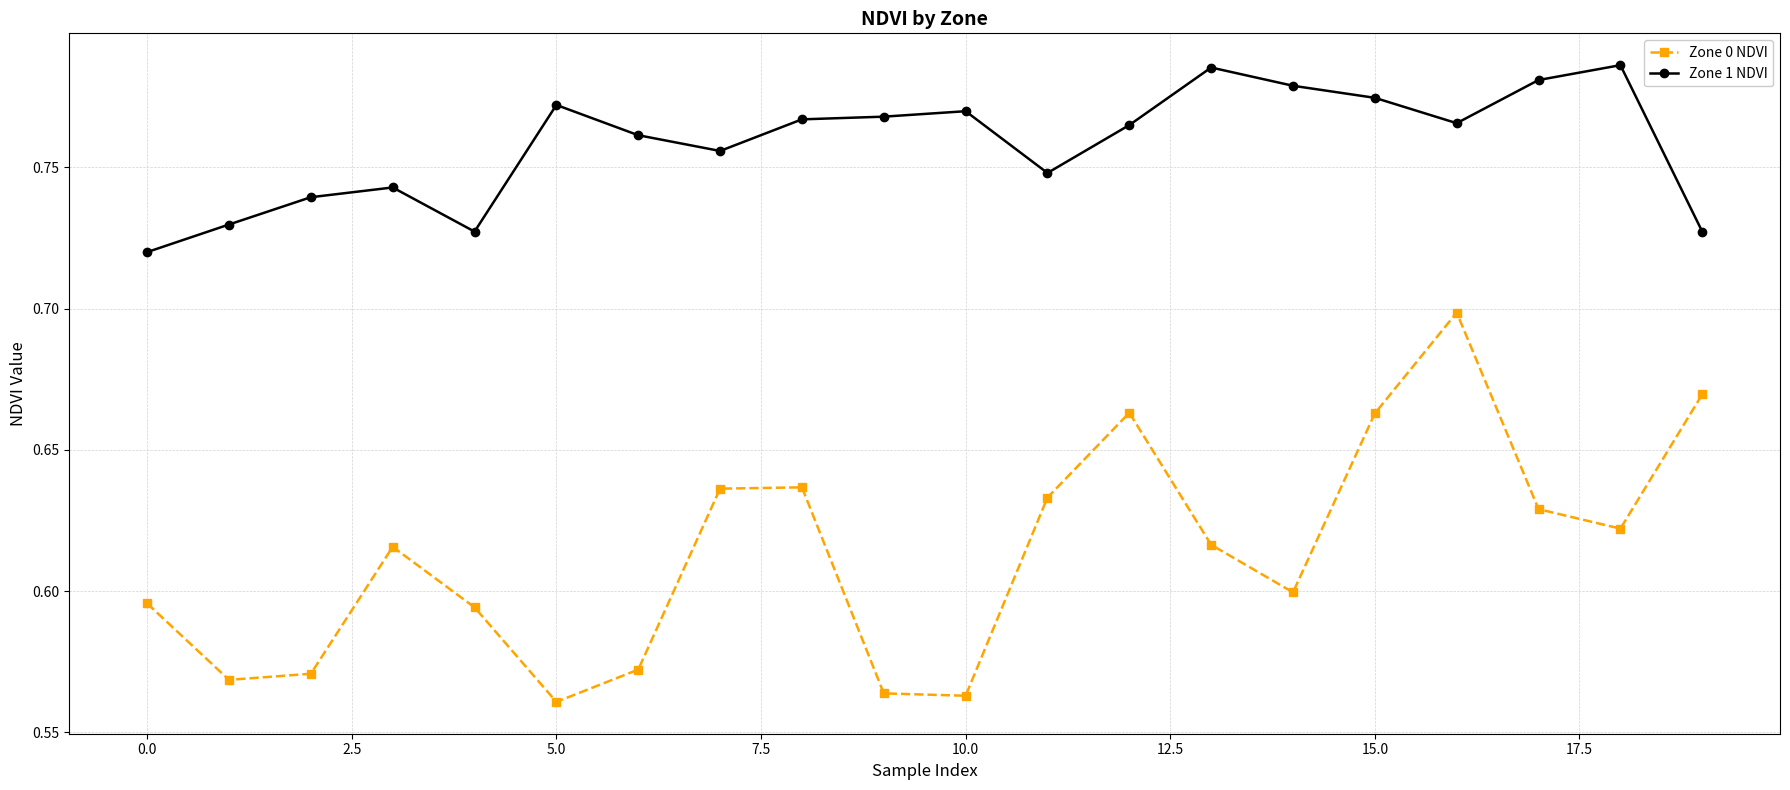

True or false: Zone 0 NDVI and Zone 1 NDVI cross at least once.

False